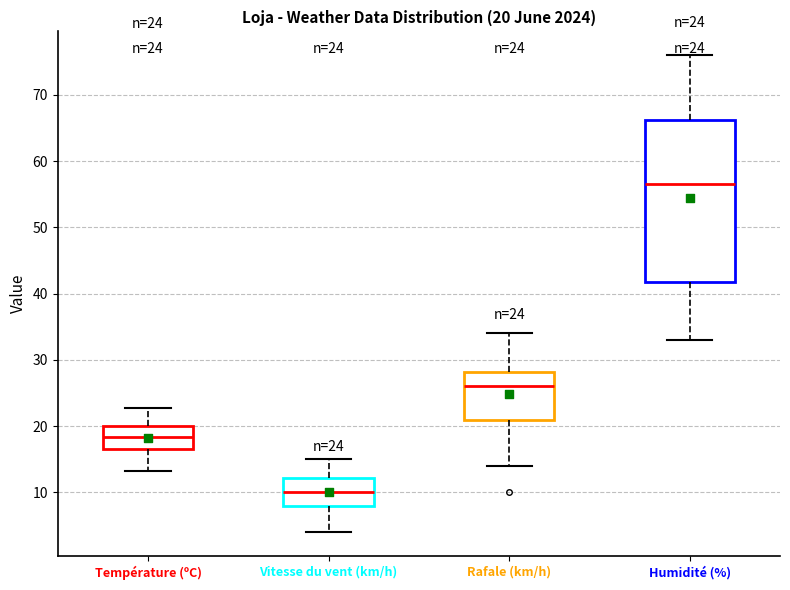

Comparing the boxes themselves (not the whiskers), which one is the tallest?

Humidité (%)